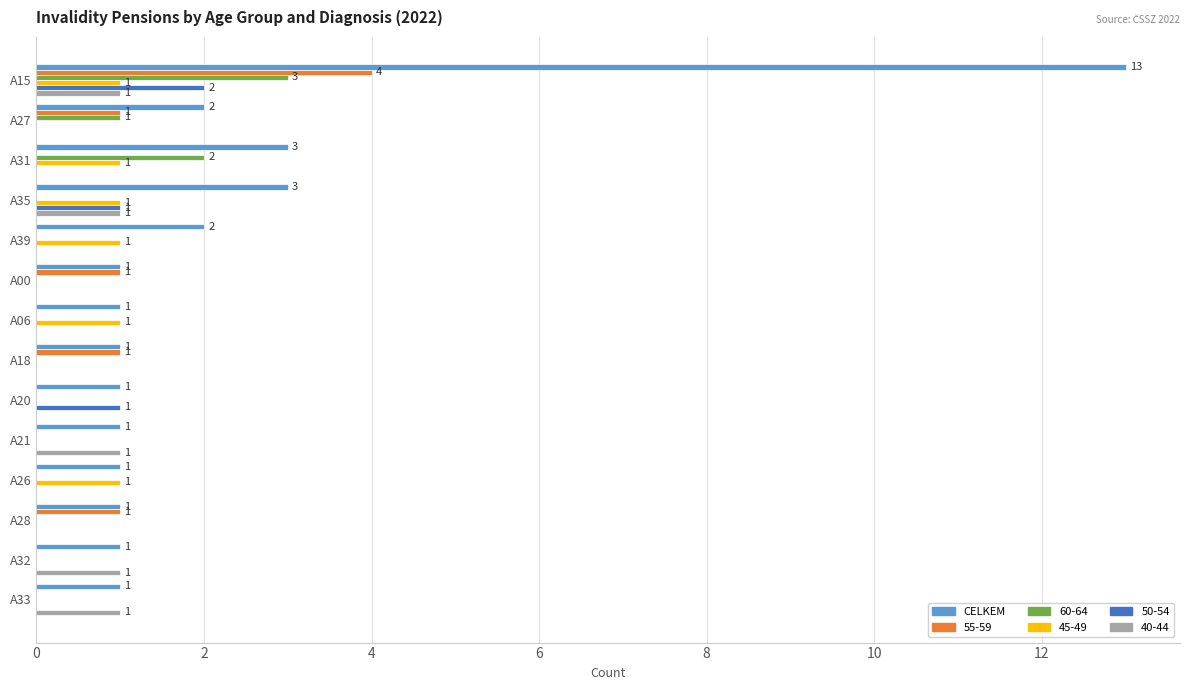

What is the maximum value for 55-59?

4